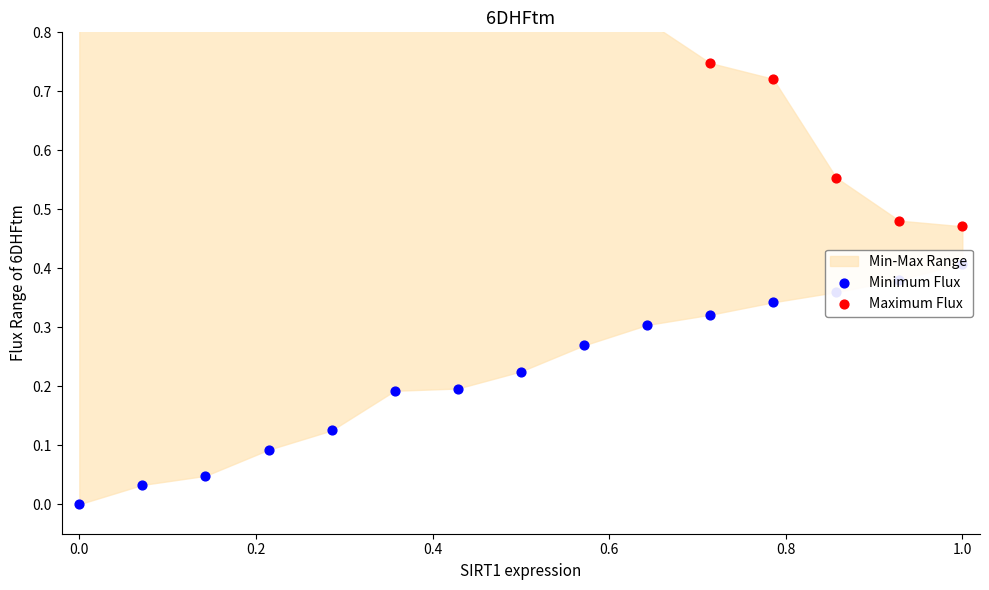

Which series contains the highest Y value?

Maximum Flux